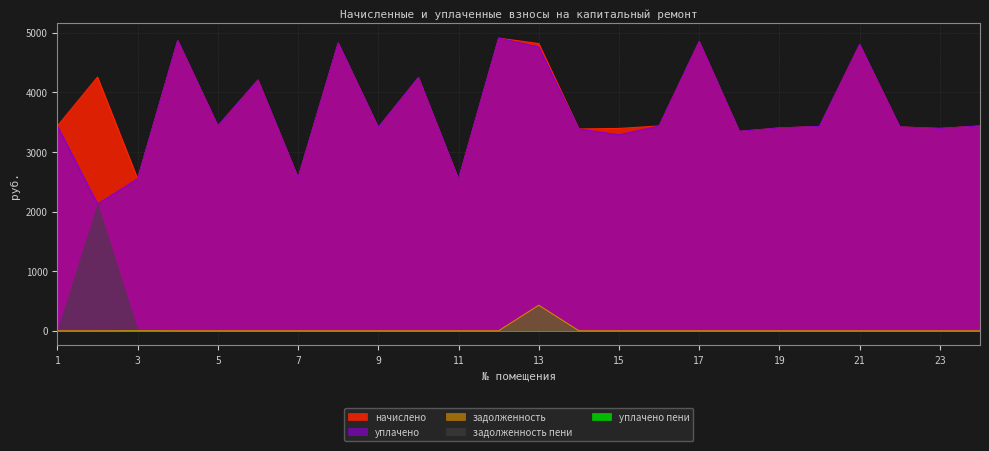

True or false: начислено and задолженность cross at least once.

False